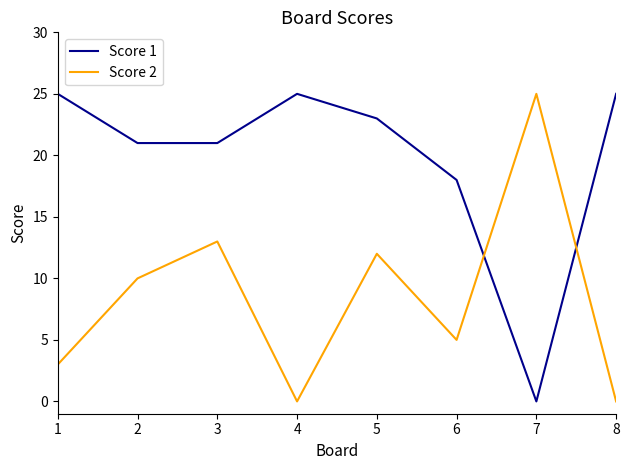

Is this an area chart (filled region under the line)?

No